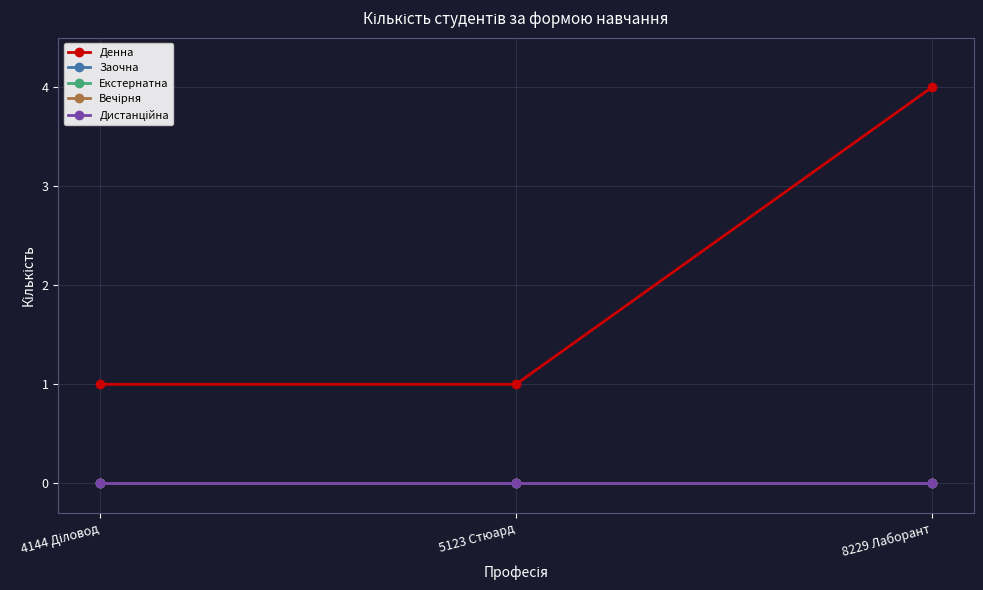

Which series changed the most between 5123 Стюард and 8229 Лаборант?

Денна